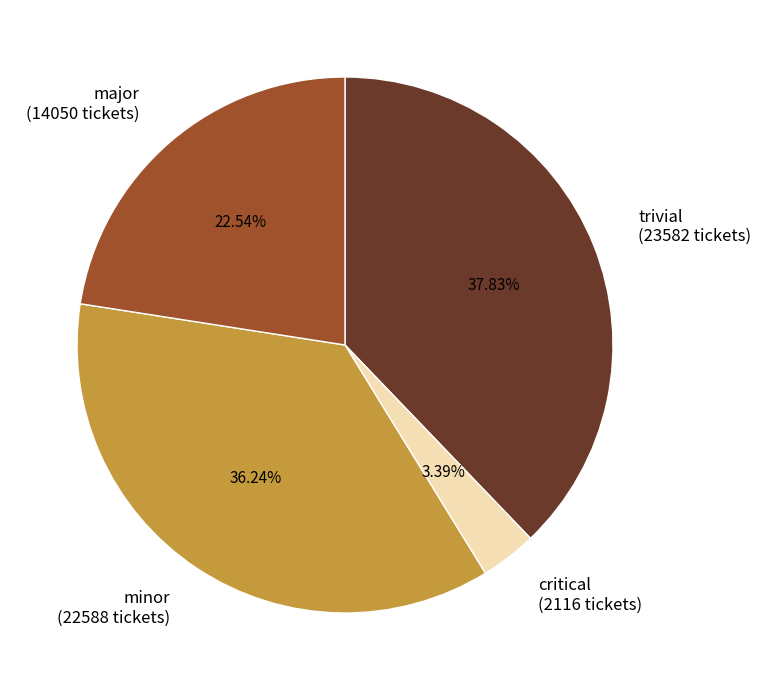

To the nearest percent, what is the average slice percentage?

25%